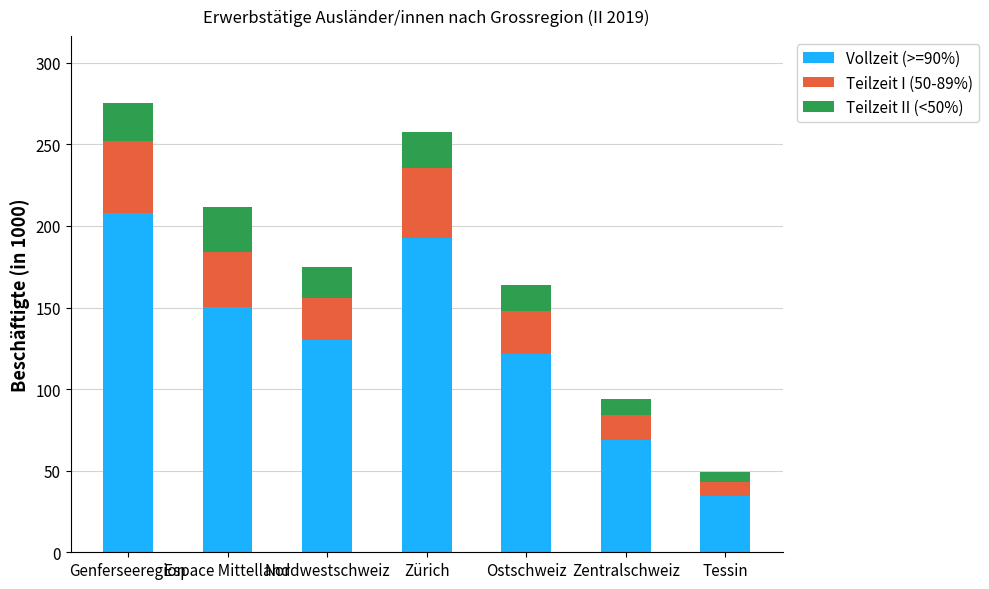

Are the bars grouped side by side (vs. stacked)?

No